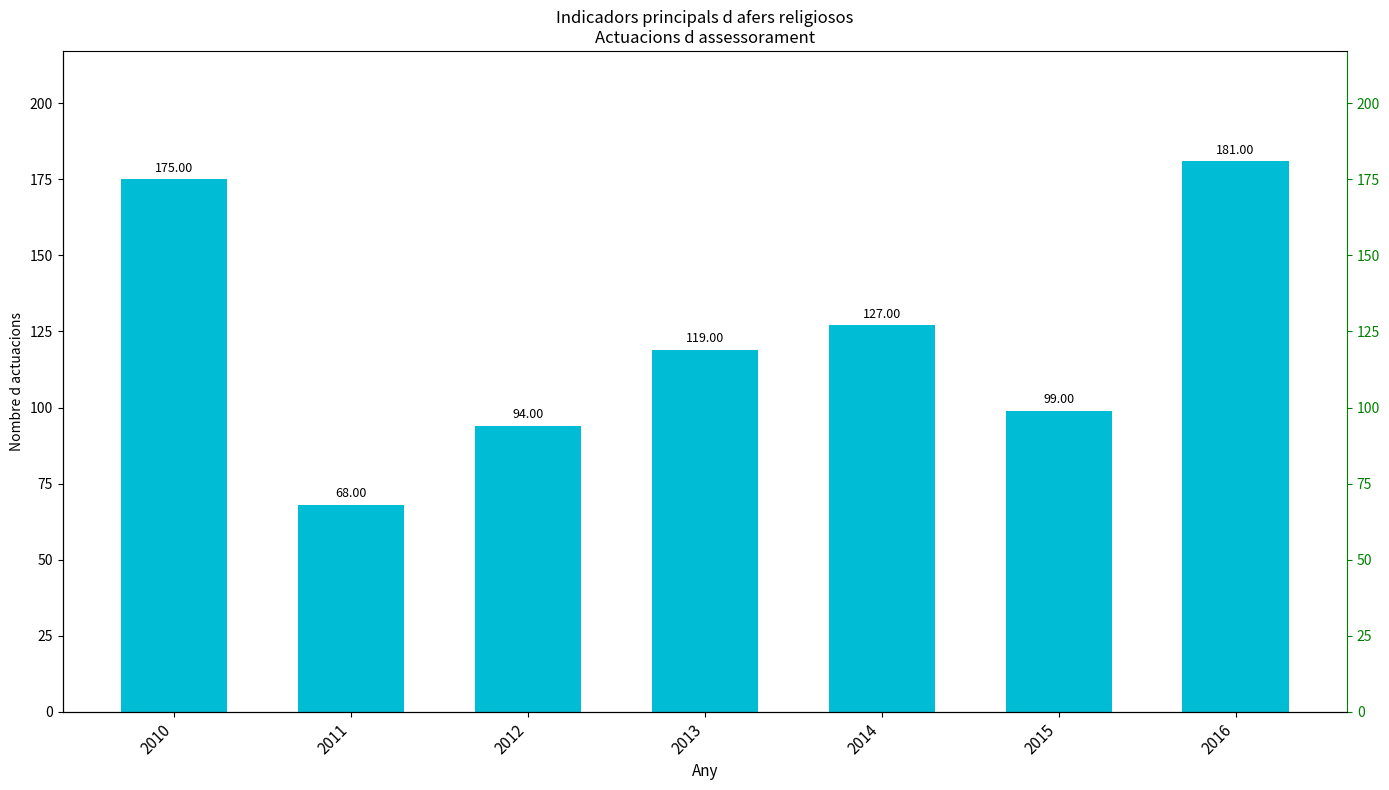

What is the average value?

123